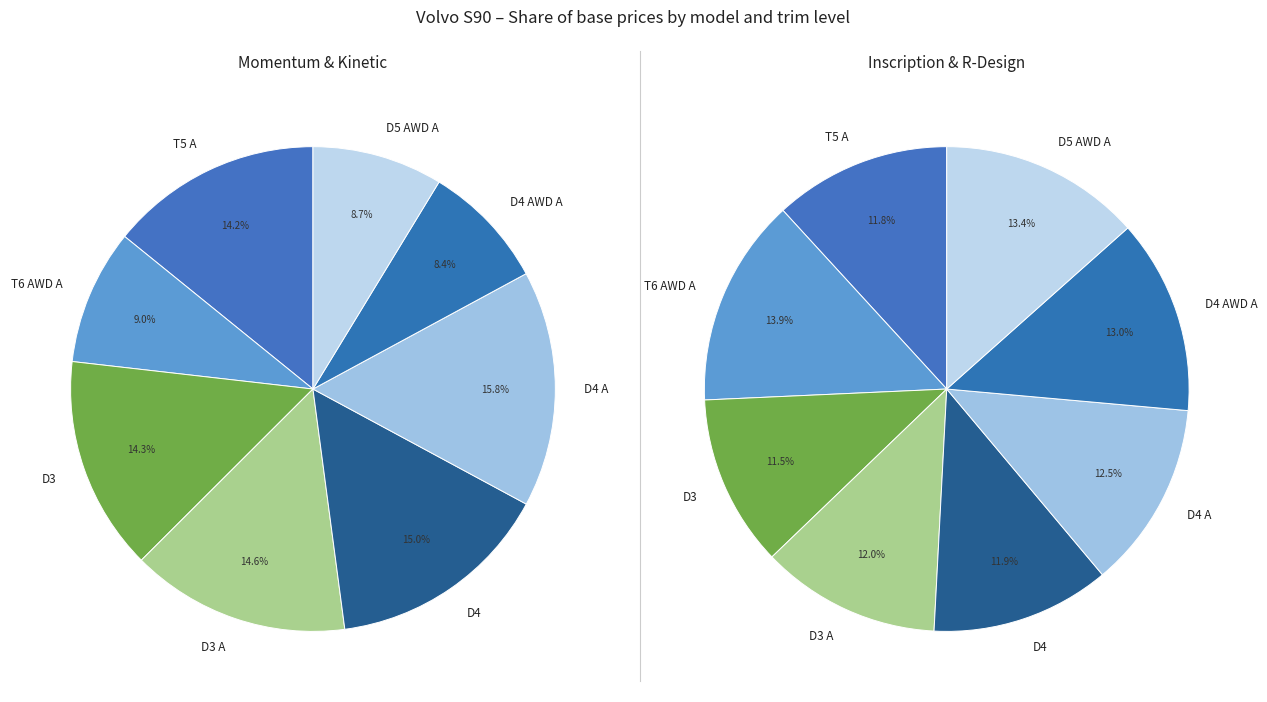

What percentage is NOT represented by 4?

88.1%